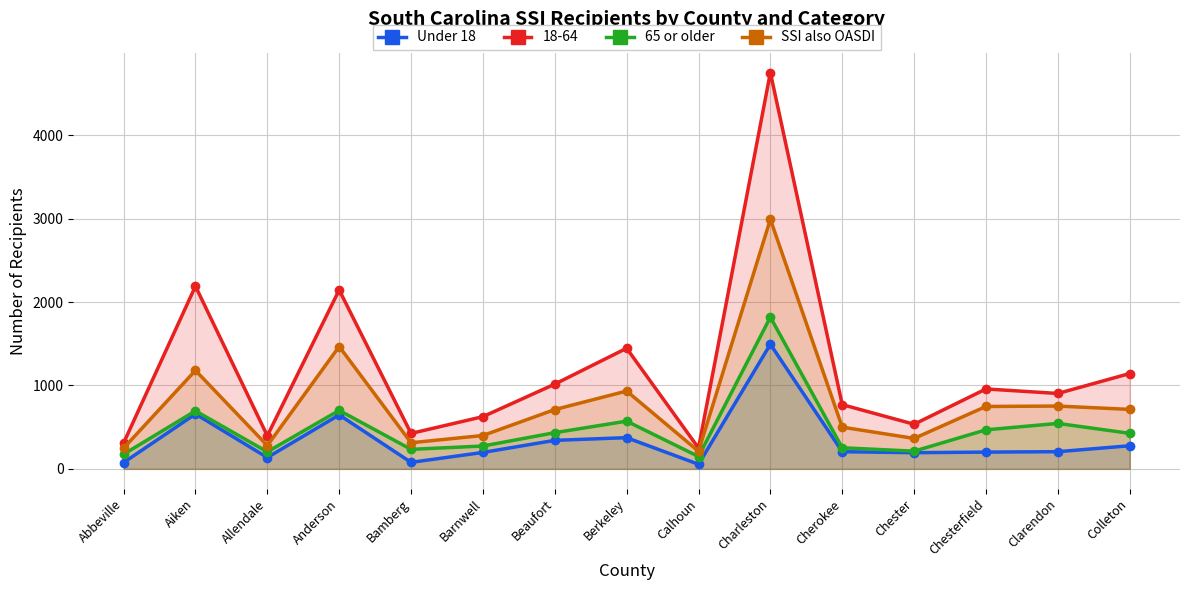

List the series in order of their peak value, lowest first.

Under 18, 65 or older, SSI also OASDI, 18-64